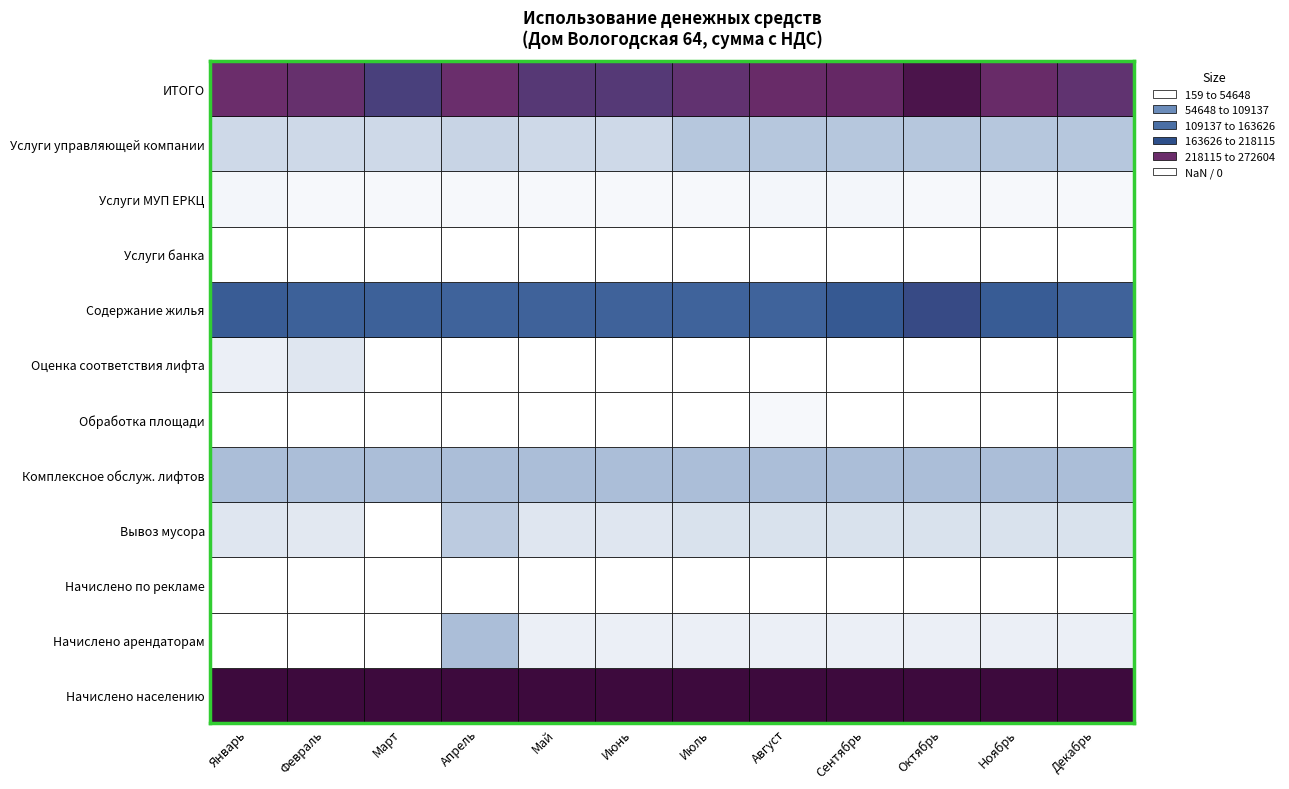

What is the maximum value shown in the chart?

272604.5